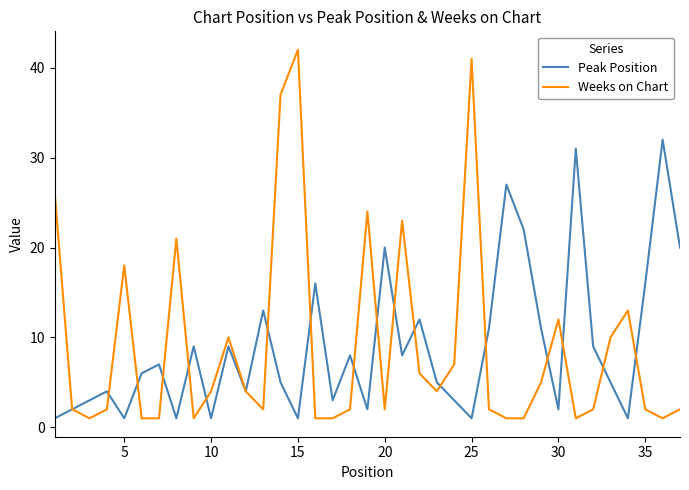

What is the highest value of the Weeks on Chart series?

42